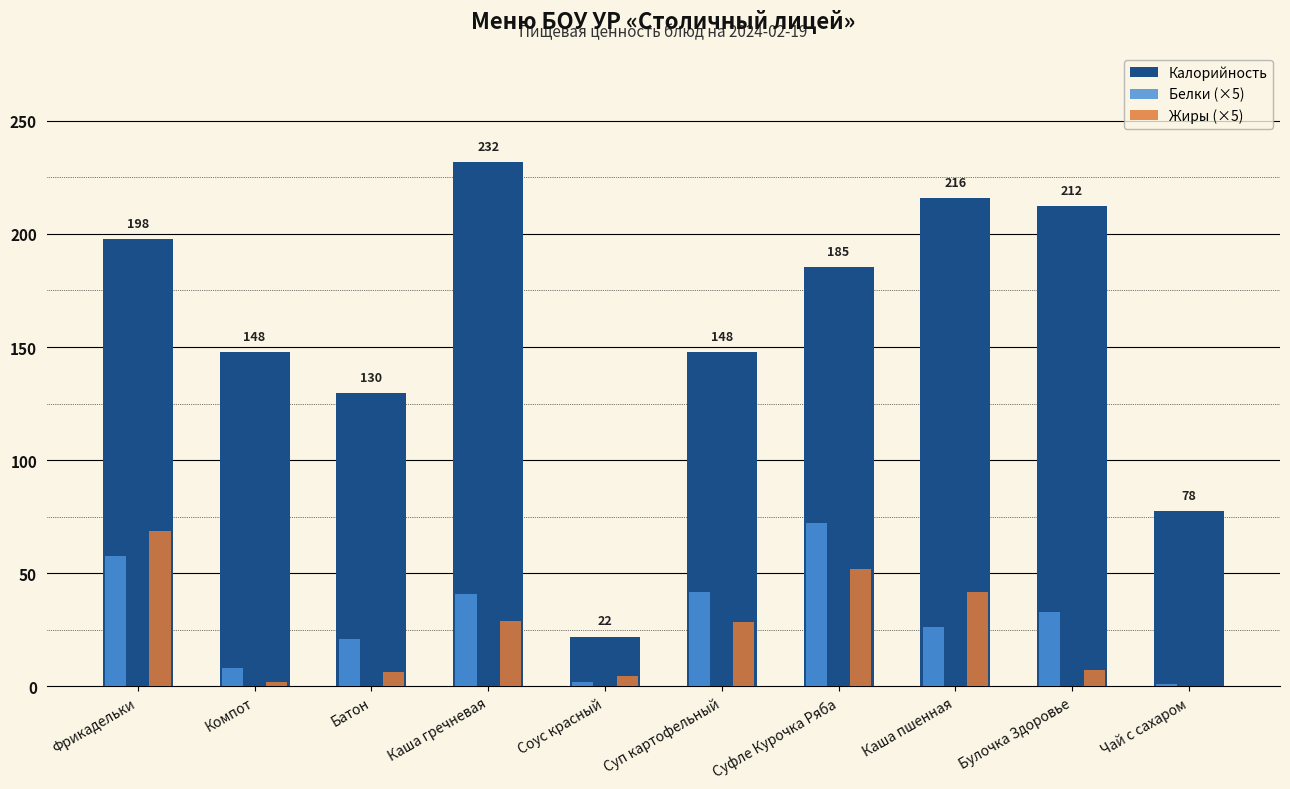

At which label does Белки (×5) reach its peak?

Суфле Курочка Ряба